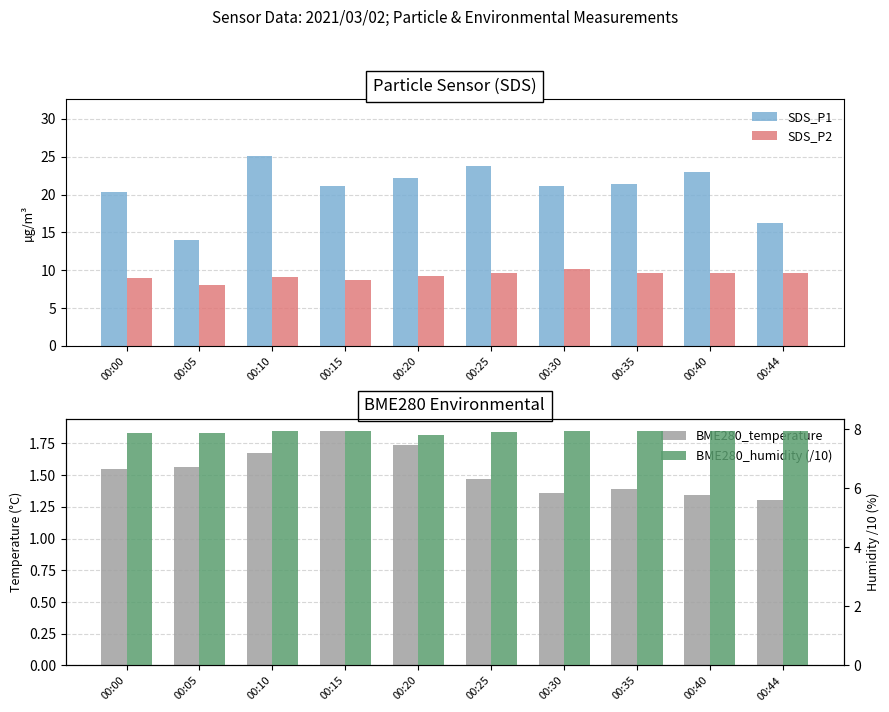

Is it true that SDS_P2 equals 8.9 at 00:00?

True